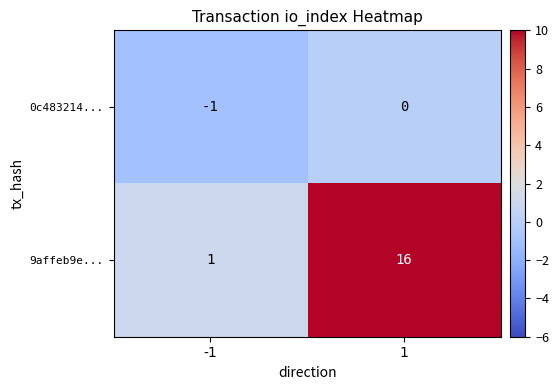

The 0c483214... series shows 0 at 1. True or false?

True